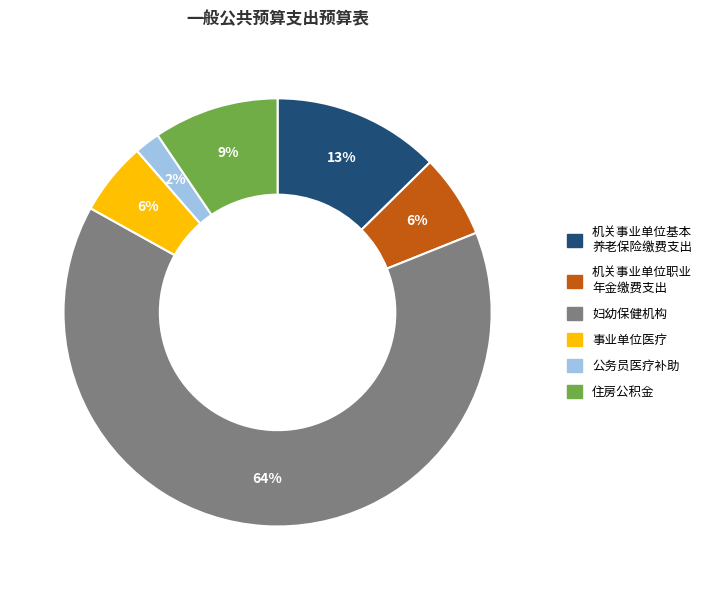

Does any single category account for the majority?

Yes